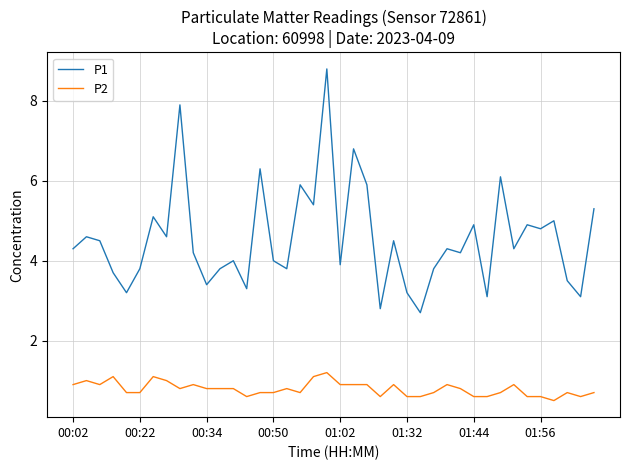

Which series has the widest spread of values?

P1